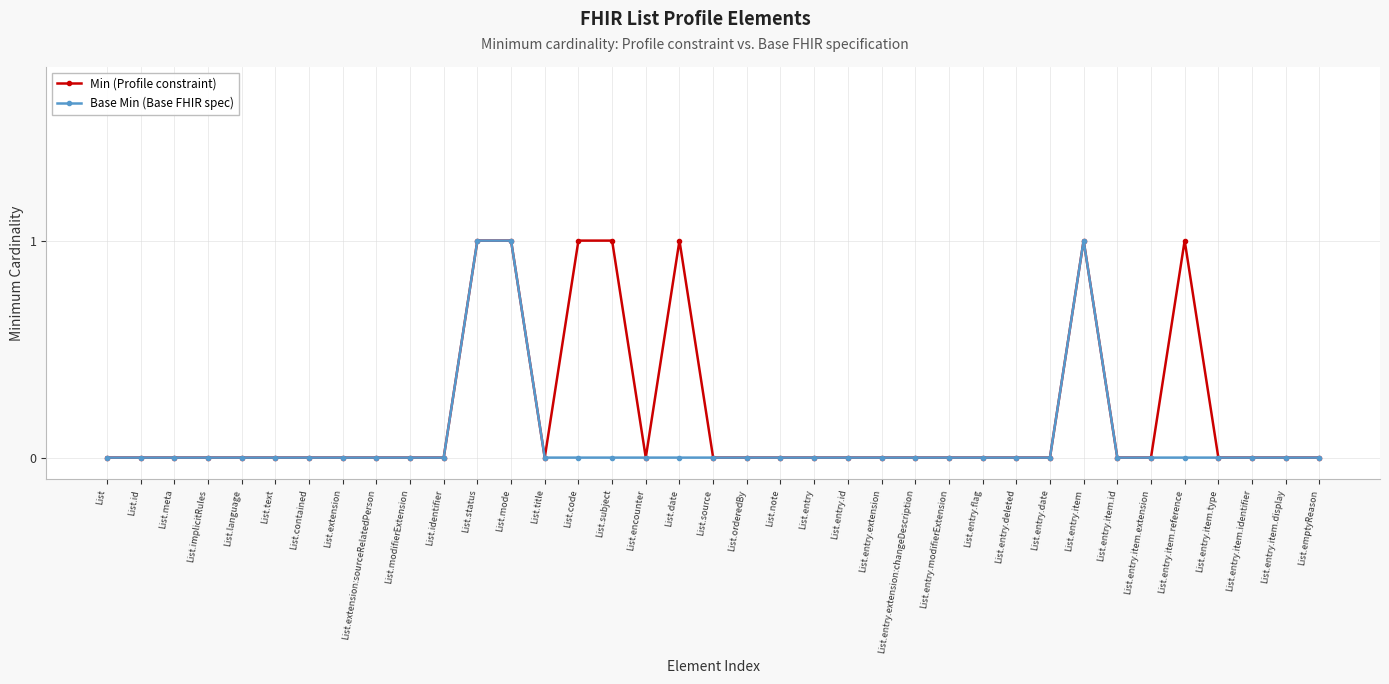

What is the sum of all Min (Profile constraint) values?

7